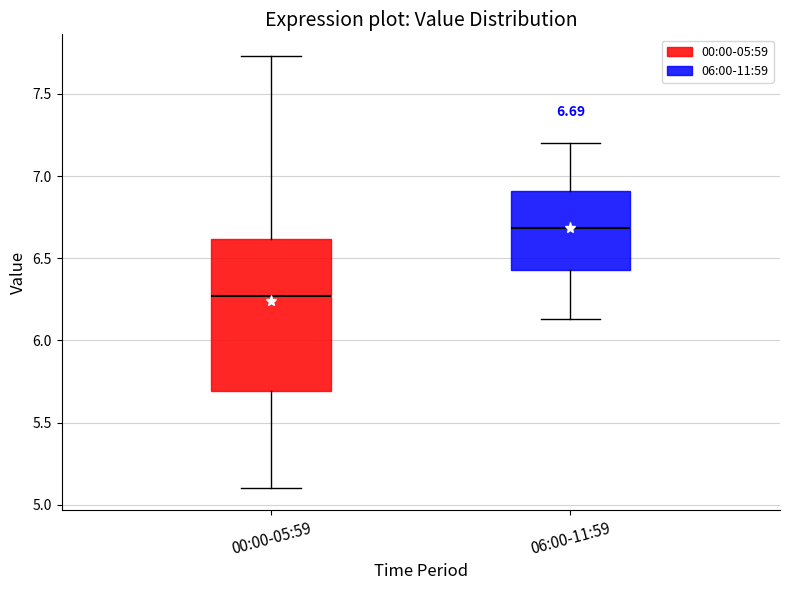

Comparing the boxes themselves (not the whiskers), which one is the tallest?

00:00-05:59